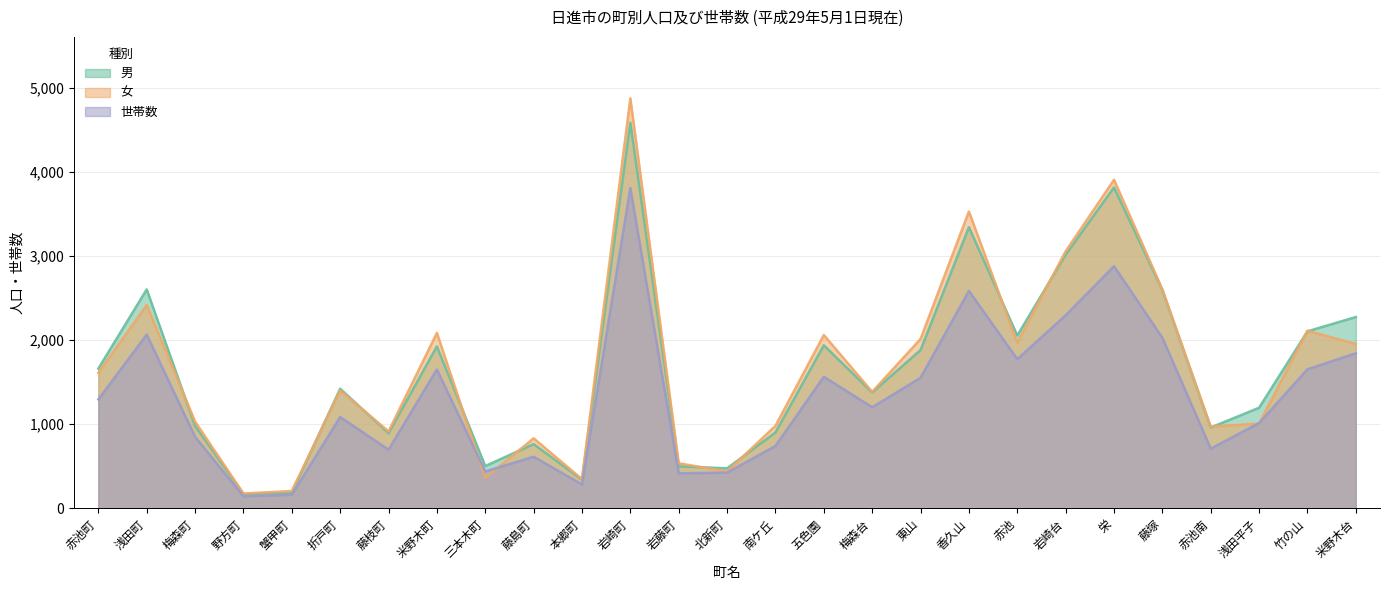

At which category is the sum across all series the highest?

岩崎町